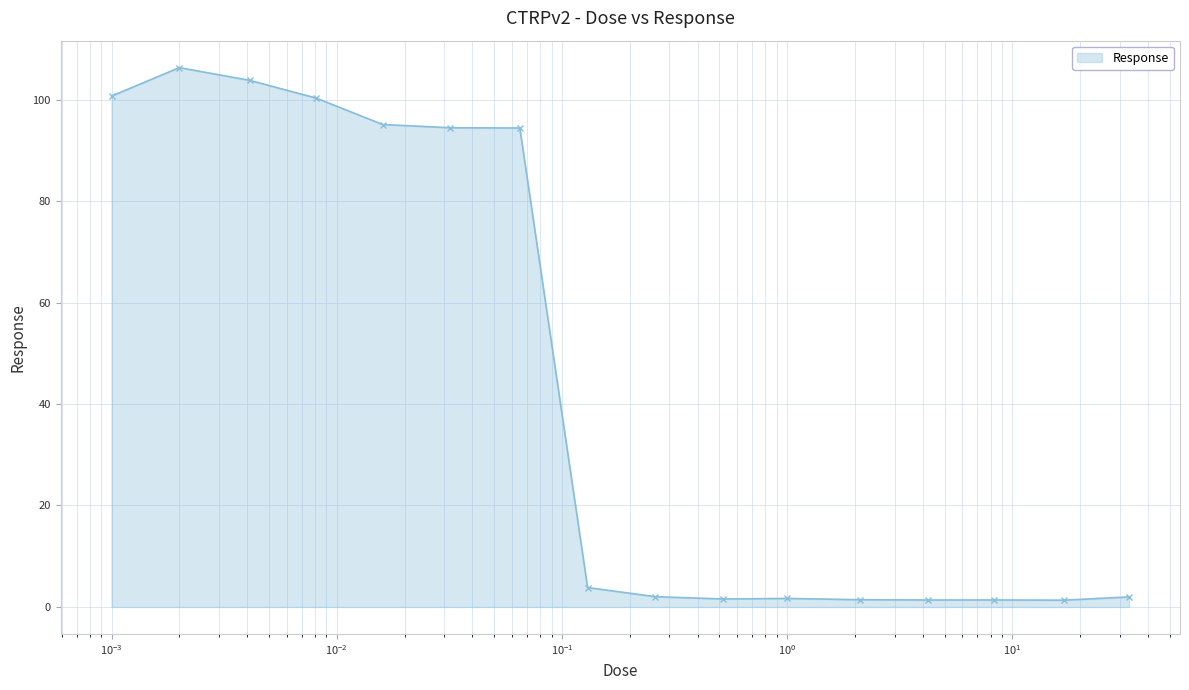

What is the greatest value displayed?

106.3